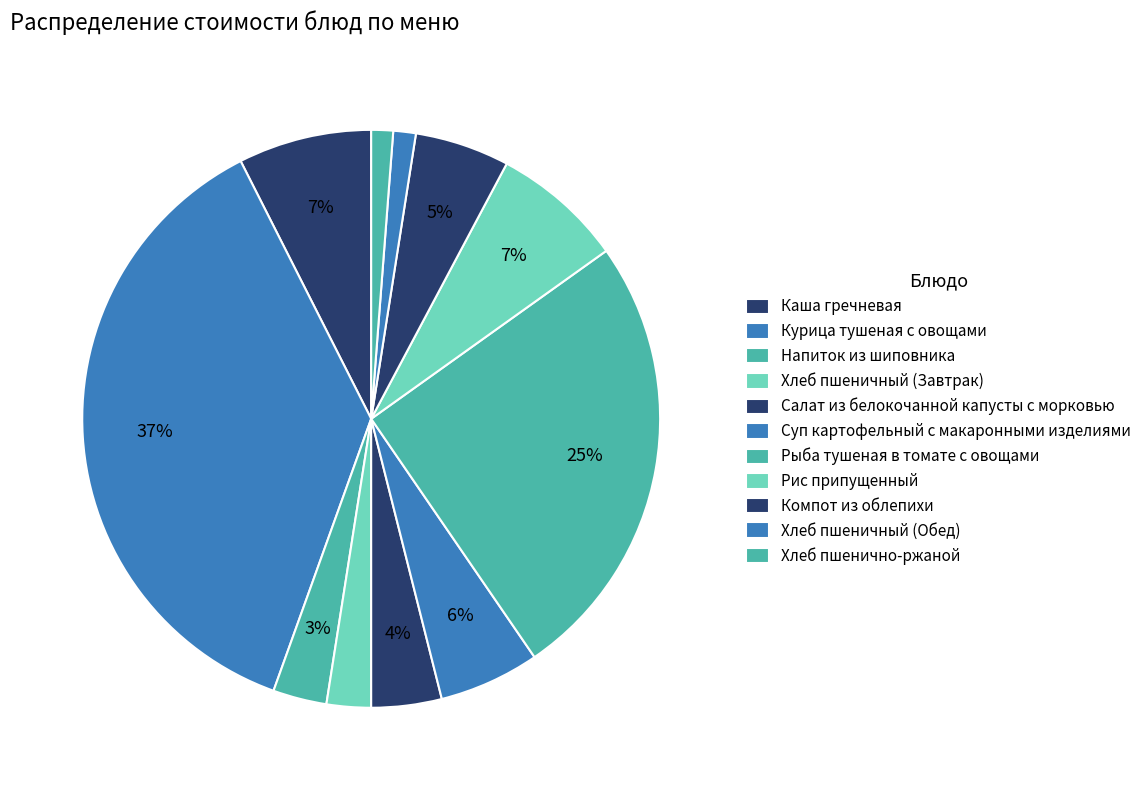

How many slices are in this pie chart?

11